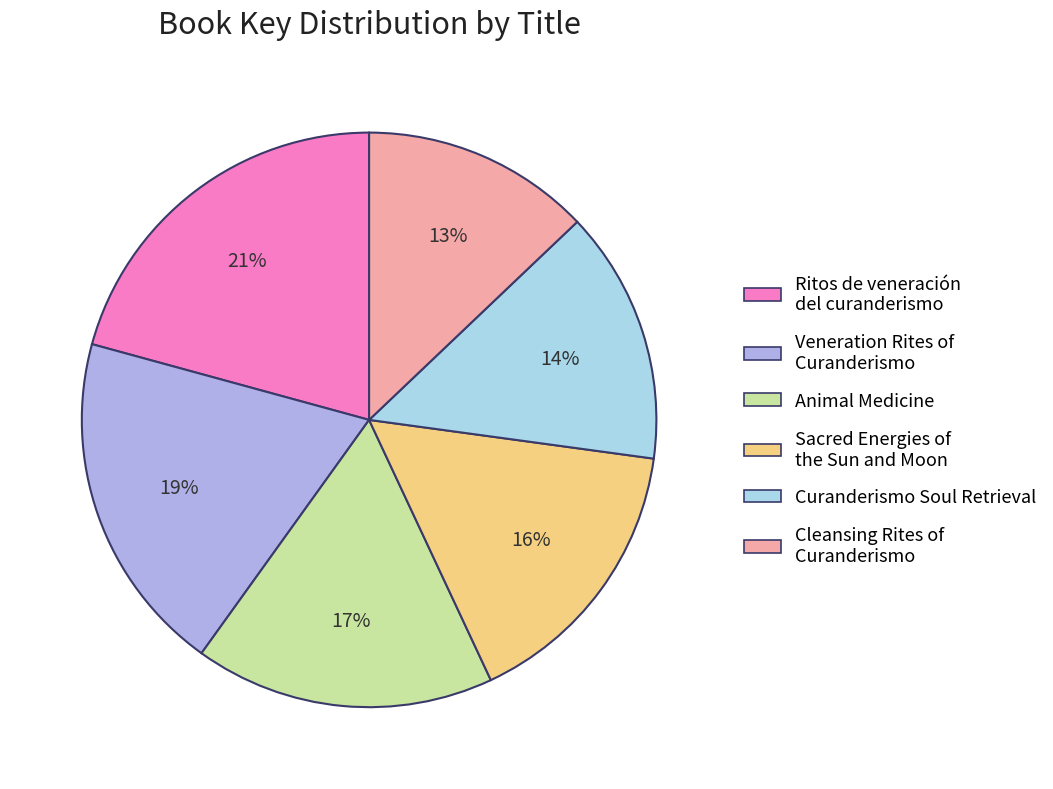

Do Animal Medicine and Curanderismo Soul Retrieval together represent more than half of the pie?

No